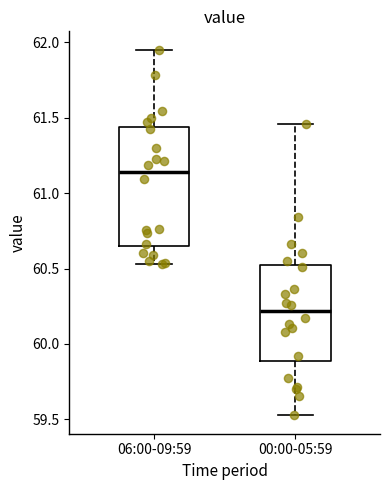

Which box's median line is the lowest?

00:00-05:59